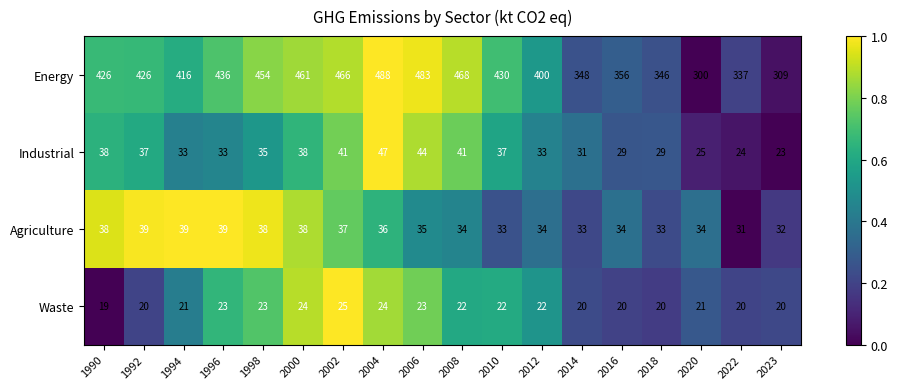

Count the number of categories in the chart.

18